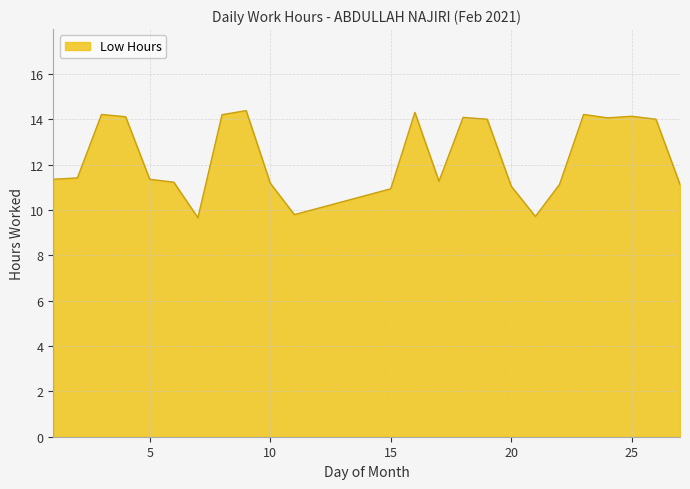

What is the smallest value displayed?

9.7